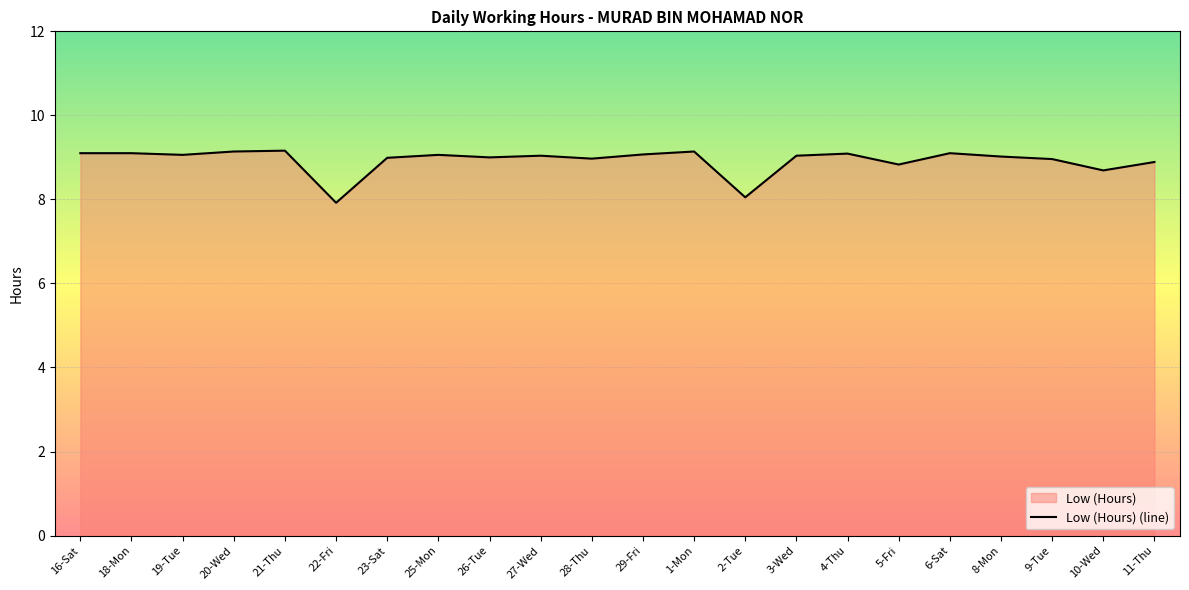

Where is the first local maximum?

21-Thu